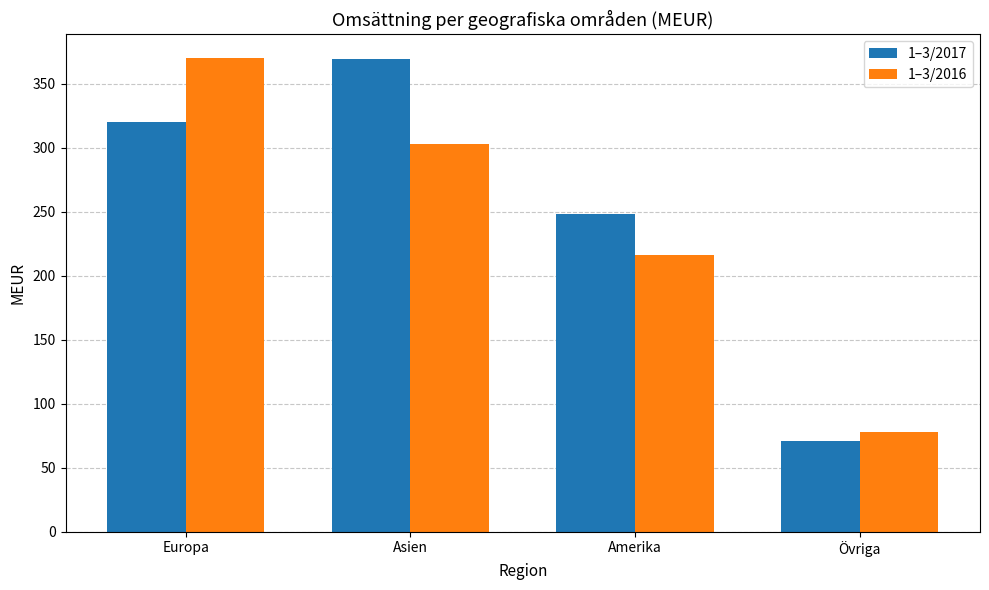

Rank the series at Asien from highest to lowest value.

1–3/2017, 1–3/2016